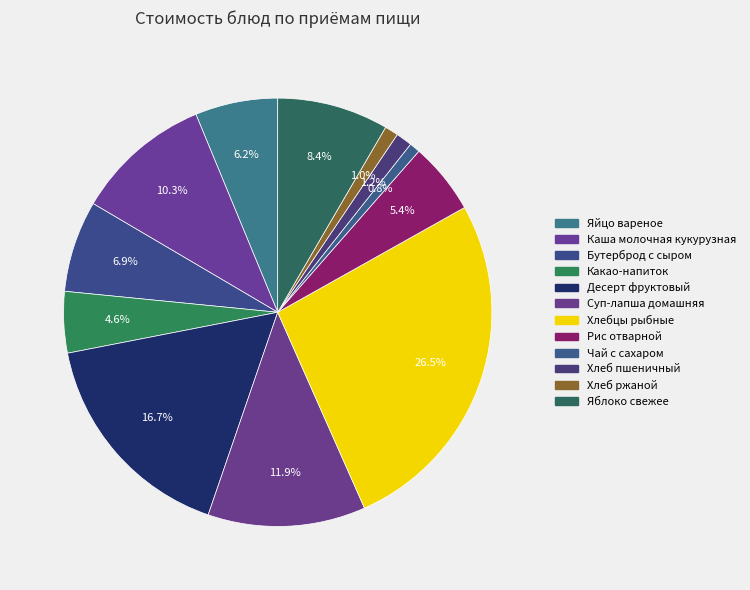

What portion of the pie excludes Хлеб ржаной?

99.0%